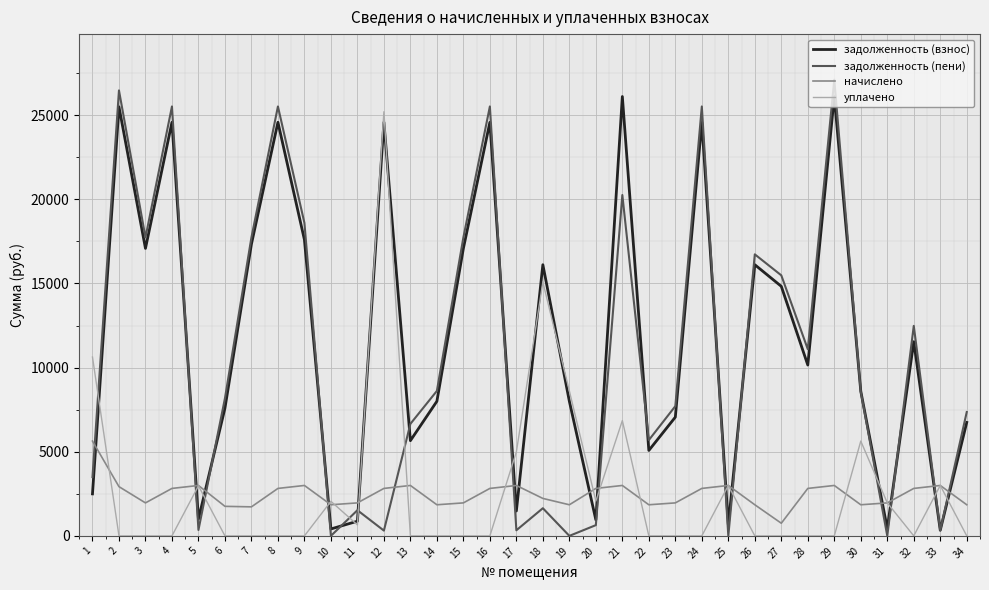

Which series has the widest spread of values?

задолженность (пени)